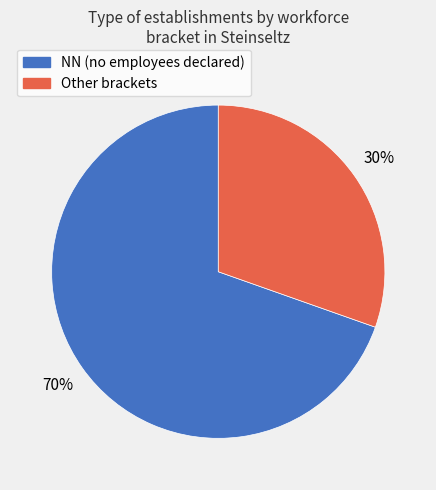

To the nearest percent, what is the average slice percentage?

50%